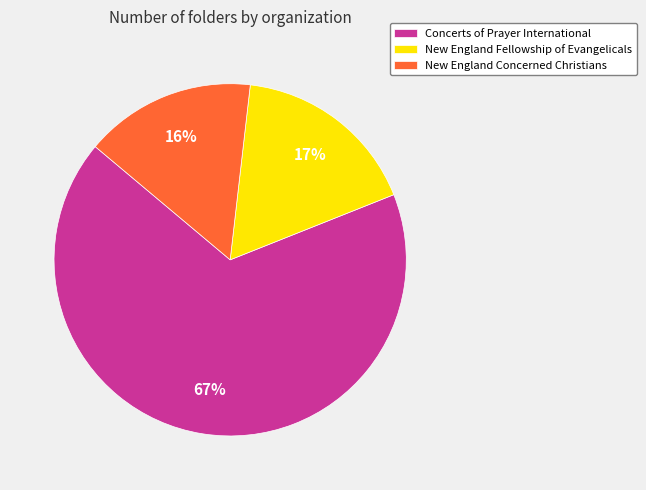

To the nearest percent, what percentage of the pie is New England Concerned Christians?

16%